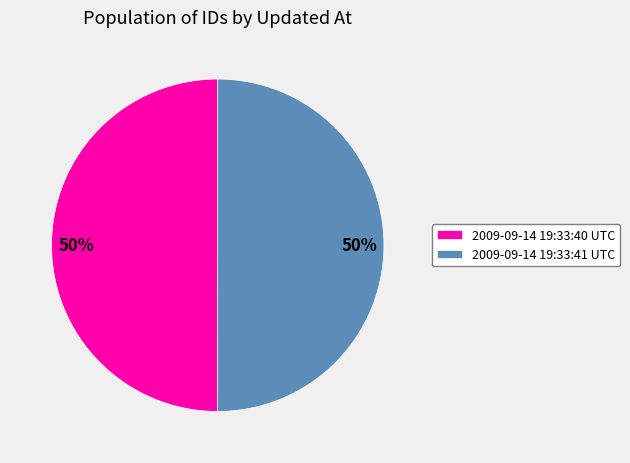

How many slices are in this pie chart?

2